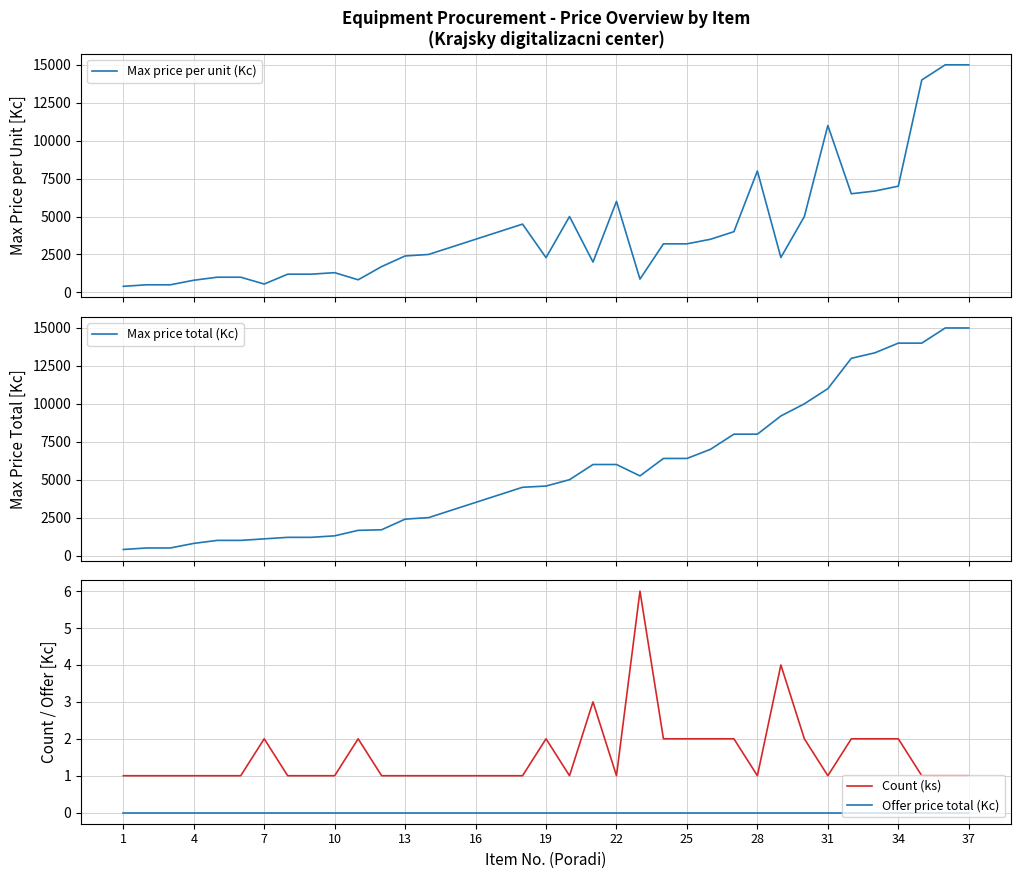

Is the value of Count (ks) at 28 greater than the value of Offer price total (Kc) at 25?

Yes